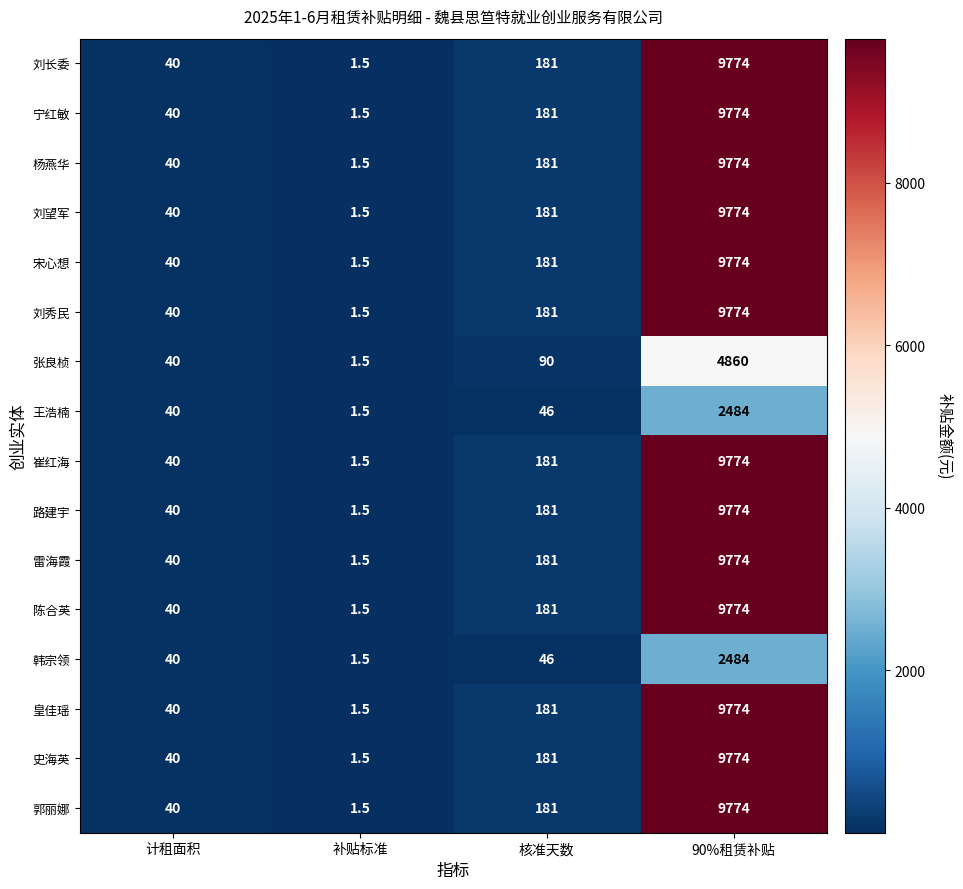

What is the smallest value displayed?

1.5